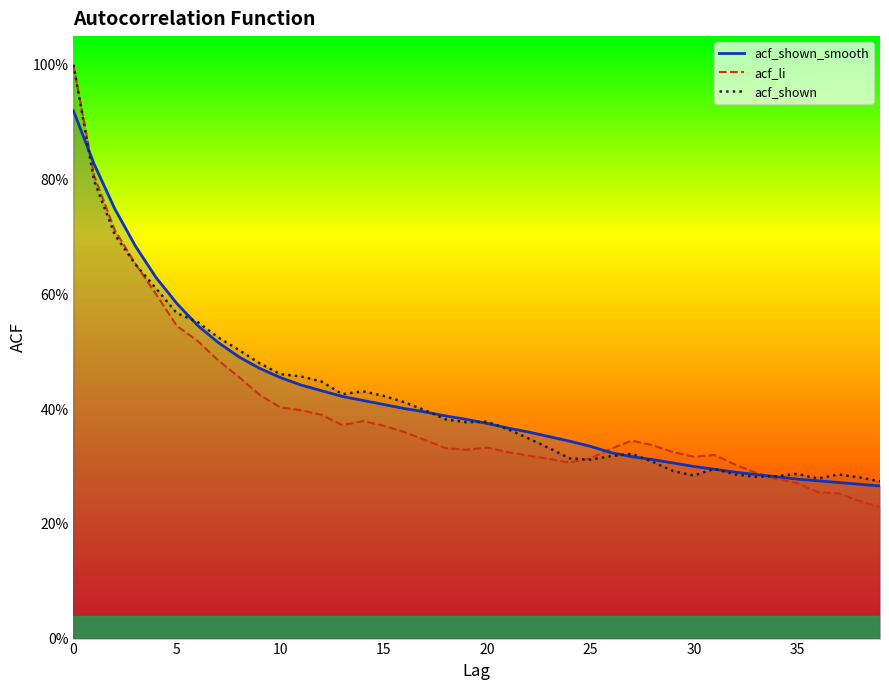

True or false: acf_li and acf_shown intersect in this chart.

True